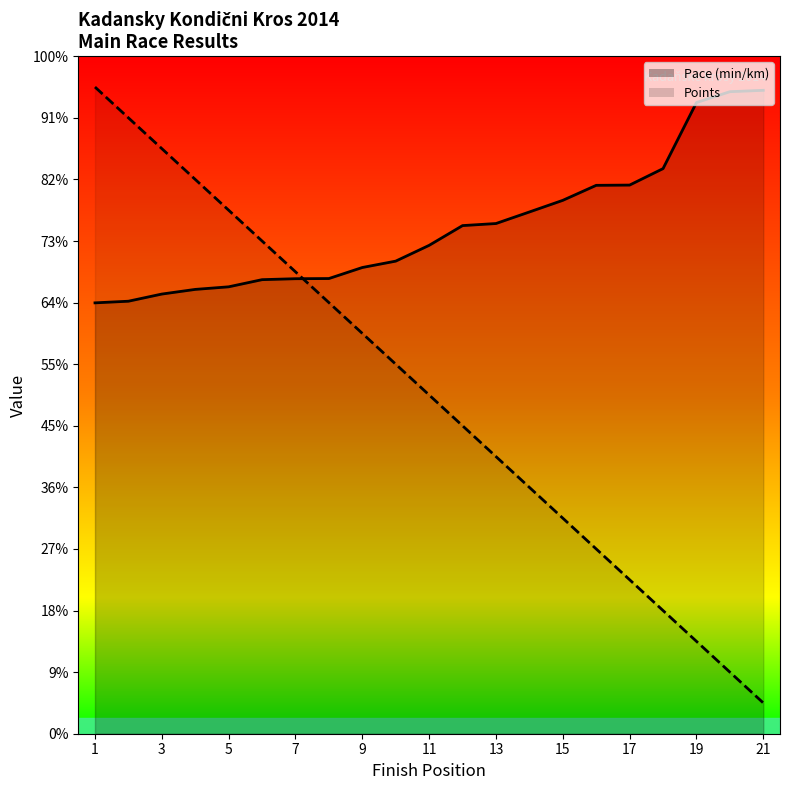

Reading left to right, what are all the values shown in this chart?

Pace (min/km): 1=14.0	2=14.0	3=14.3	4=14.4	5=14.5	6=14.7	7=14.8	8=14.8	9=15.1	10=15.3	11=15.9	12=16.5	13=16.6	14=16.9	15=17.3	16=17.8	17=17.8	18=18.4	19=20.5	20=20.8	21=20.9
Points: 1=21.0	2=20.0	3=19.0	4=18.0	5=17.0	6=16.0	7=15.0	8=14.0	9=13.0	10=12.0	11=11.0	12=10.0	13=9.0	14=8.0	15=7.0	16=6.0	17=5.0	18=4.0	19=3.0	20=2.0	21=1.0